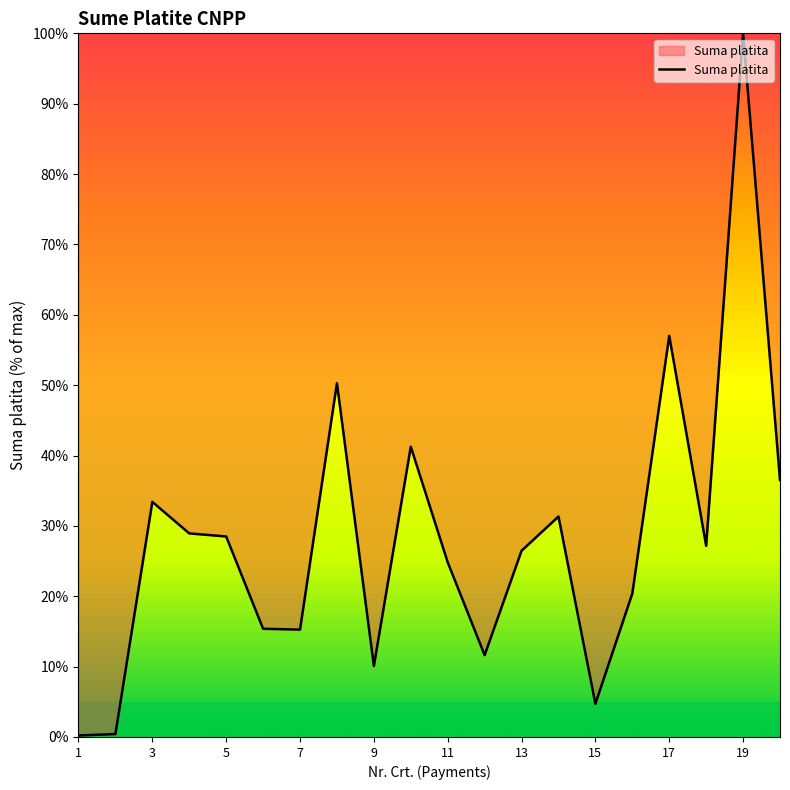

What is the sum of all values?

563.8